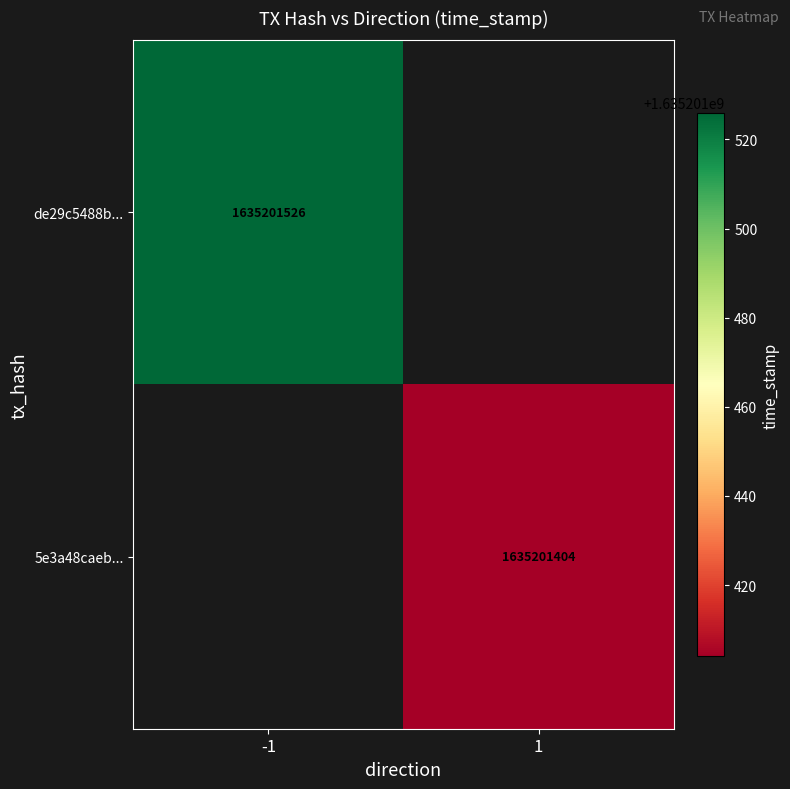

What is the highest value of the de29c5488bccbe444d5a032af4de6852f2bd5a7 series?

1635201526